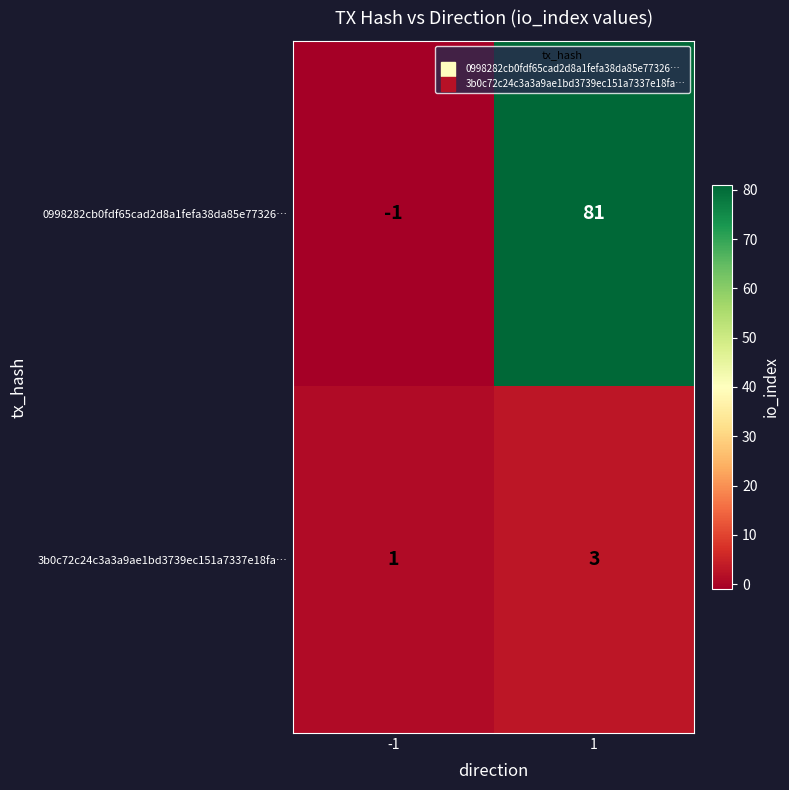

Reading left to right, list all the values displayed in this chart.

0998282cb0fdf65cad2d8a1fefa38da85e77326…: -1	81
3b0c72c24c3a3a9ae1bd3739ec151a7337e18fa…: 1	3